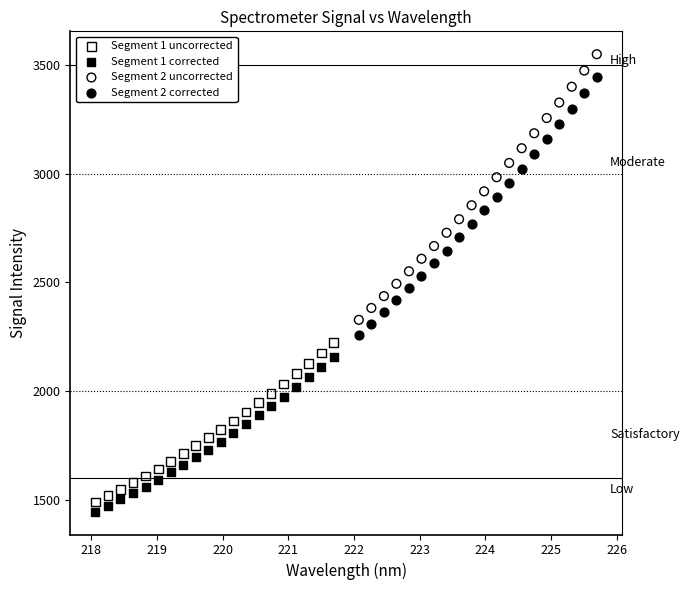

Which series has the largest Y range (max minus min)?

Segment 2 uncorrected